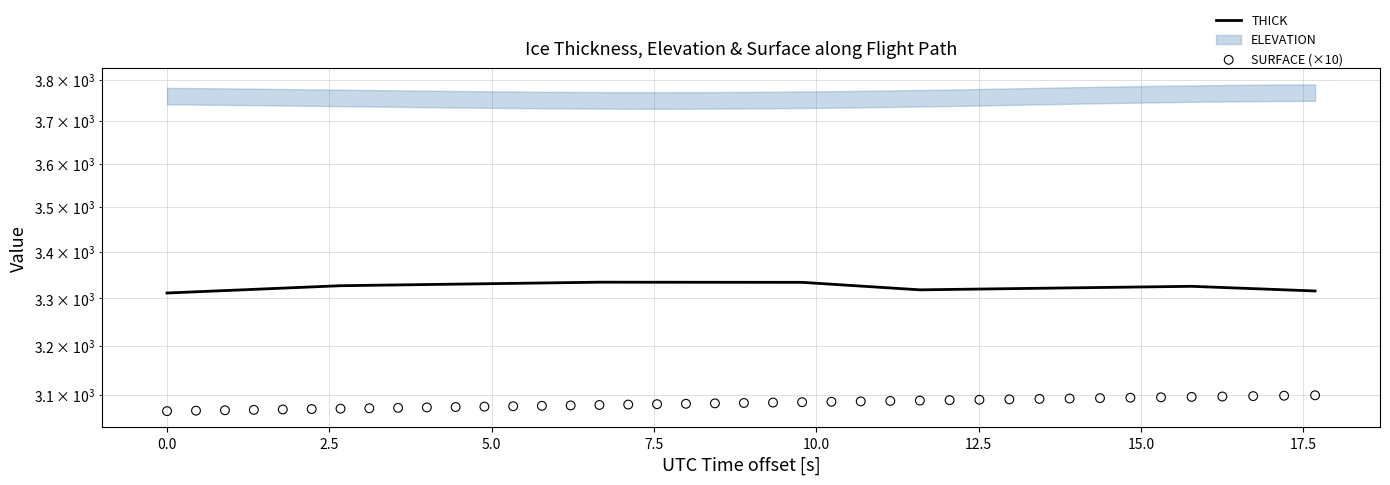

Which series has the widest spread of Y values?

SURFACE (×10)